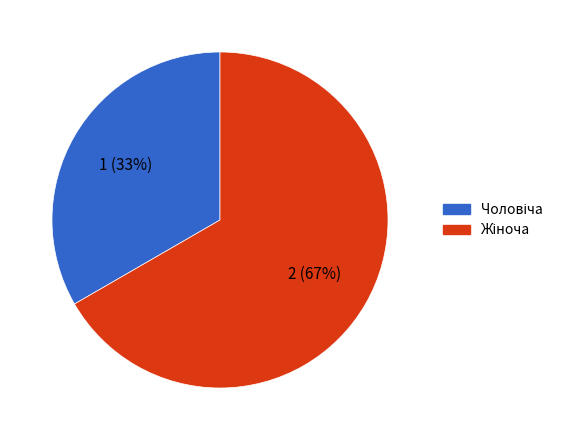

To the nearest percent, what is the average slice percentage?

50%